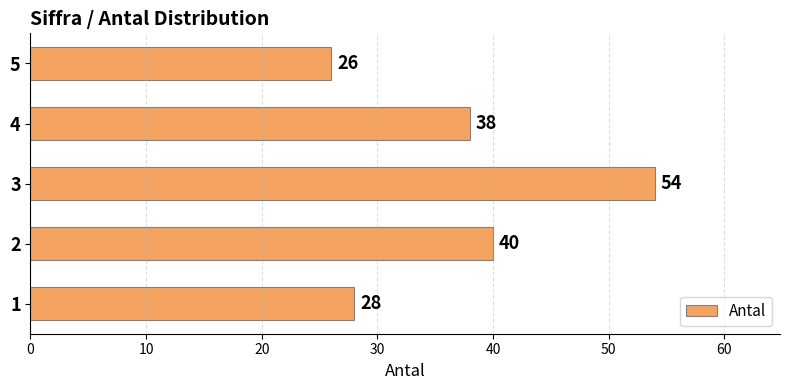

The chart shows a value of 12 at 4. True or false?

False